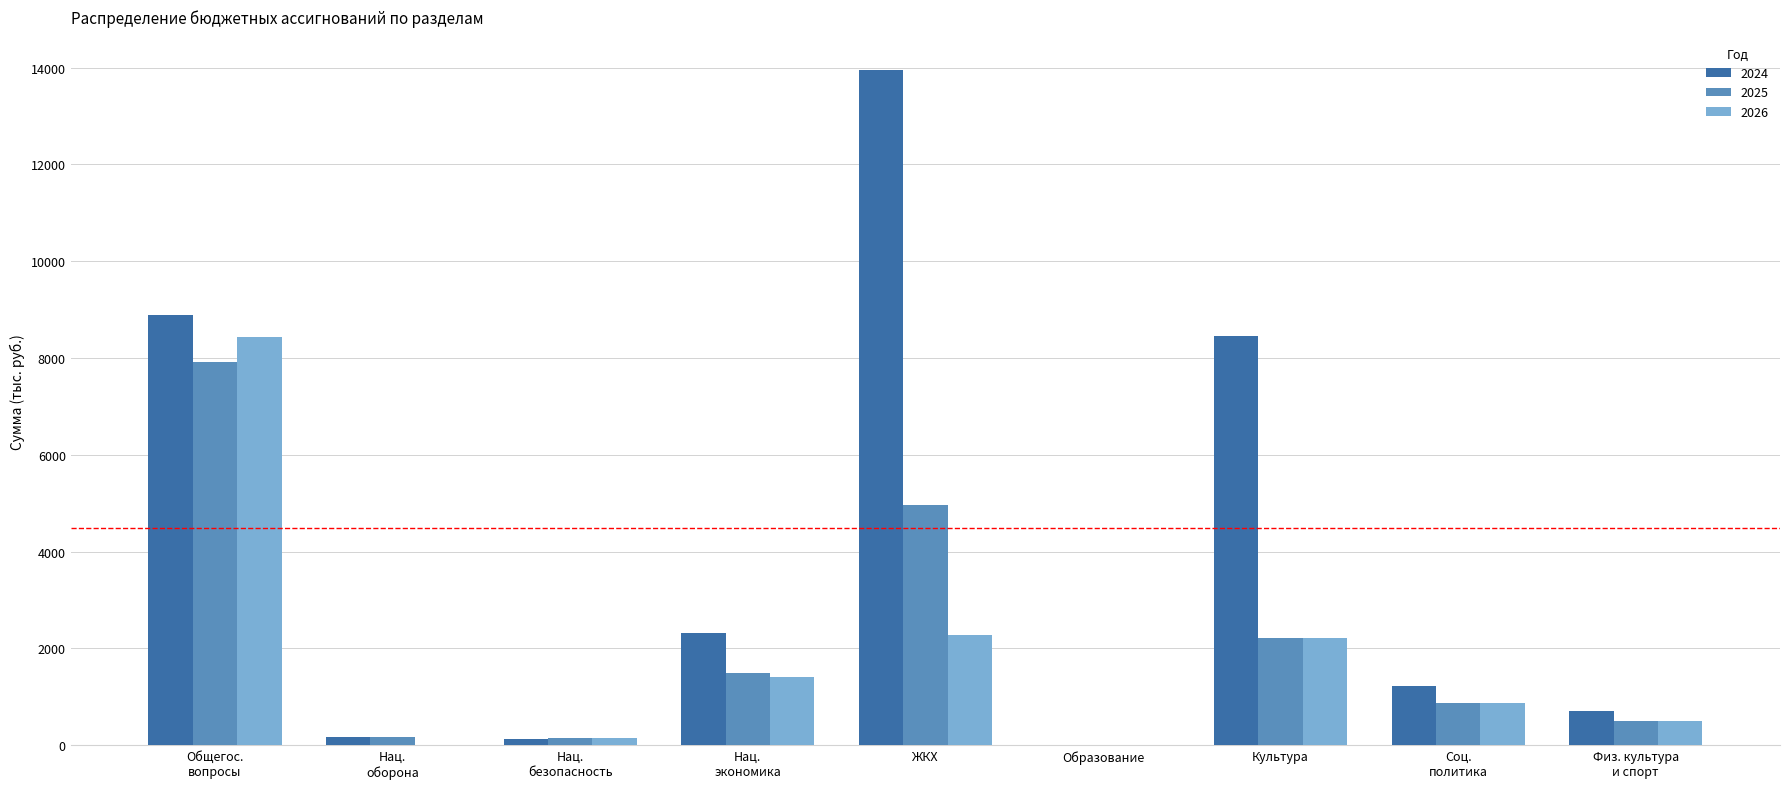

Which series has the largest total across all categories?

2024